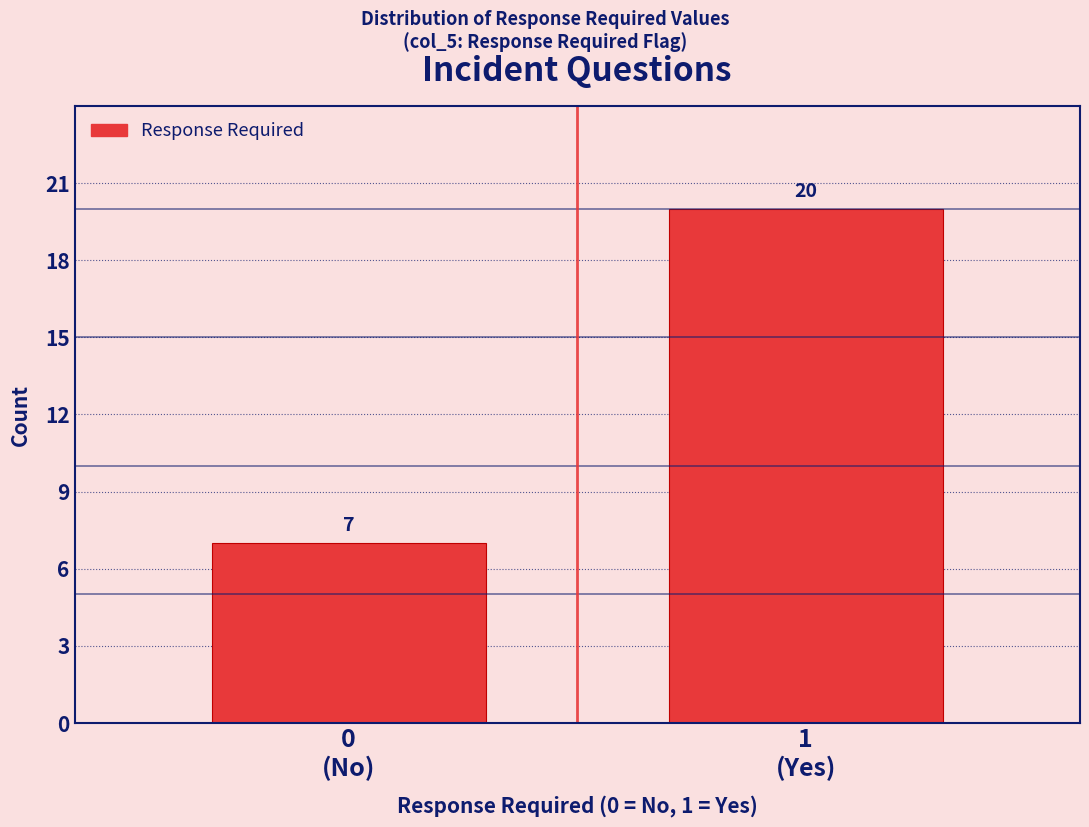

Reading right to left, what are all the values shown in this chart?

20	7